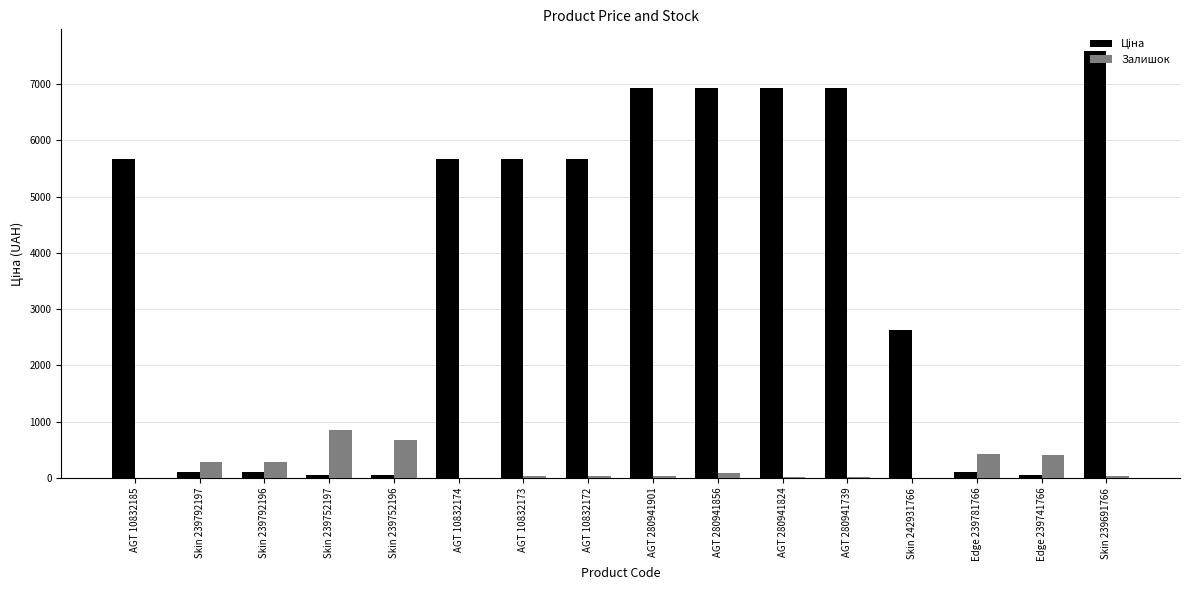

At which category is the sum across all series the highest?

Skin 239691766